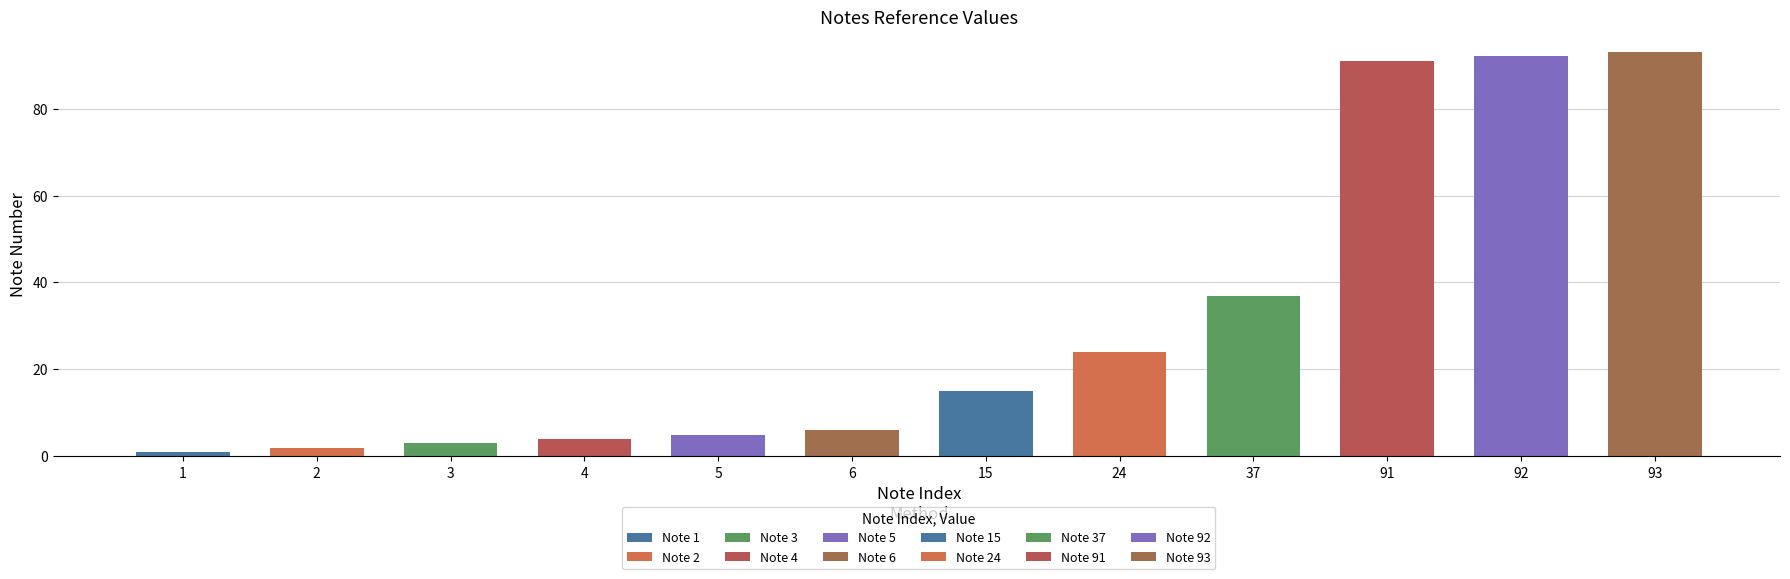

Read the value at 37.

37